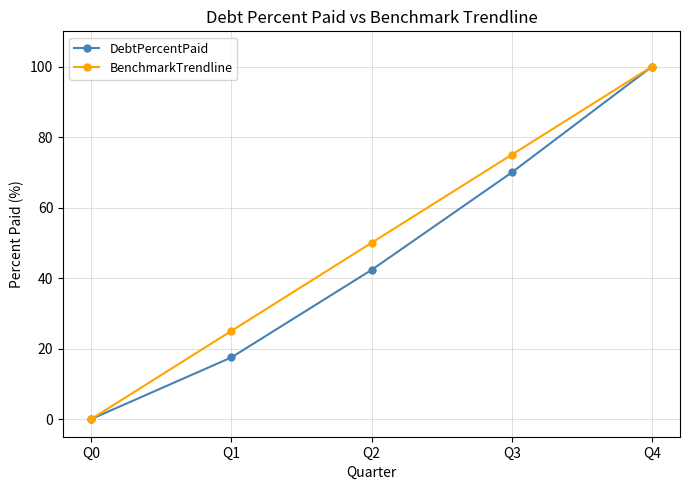

Where is DebtPercentPaid nearest to the value 50?

Q2